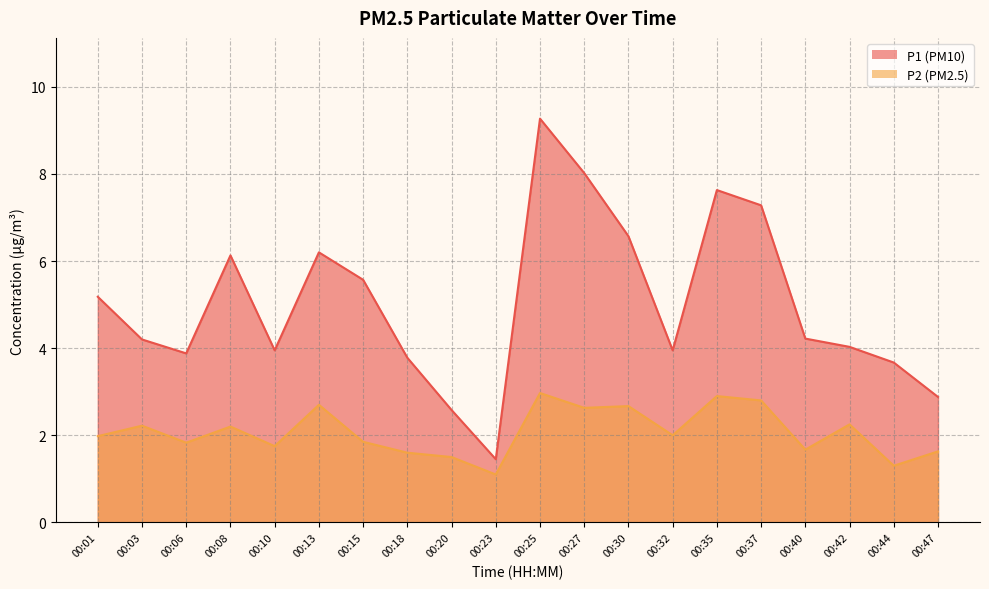

What is the value of the P1 point at the 14th from the left?

4.0